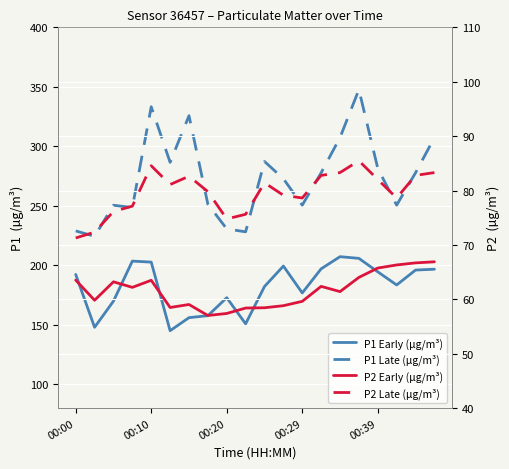

What is the spread (max minus min) of values at 17?

184.2